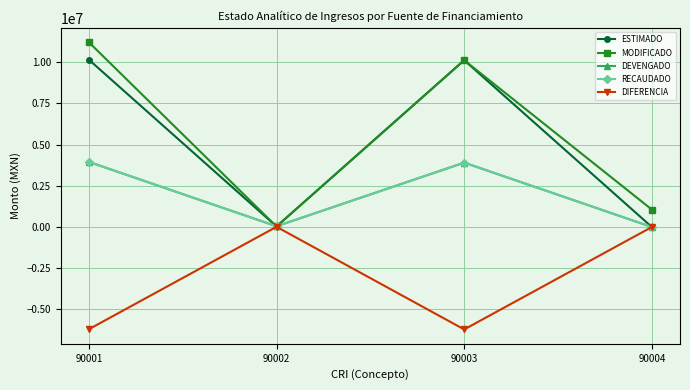

True or false: DIFERENCIA and RECAUDADO intersect in this chart.

False